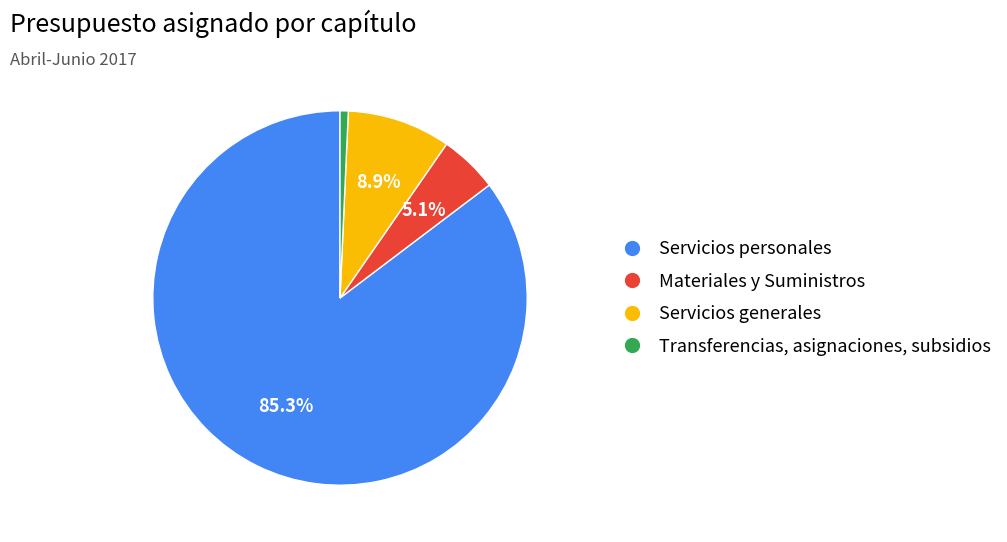

How many segments does this pie chart have?

4